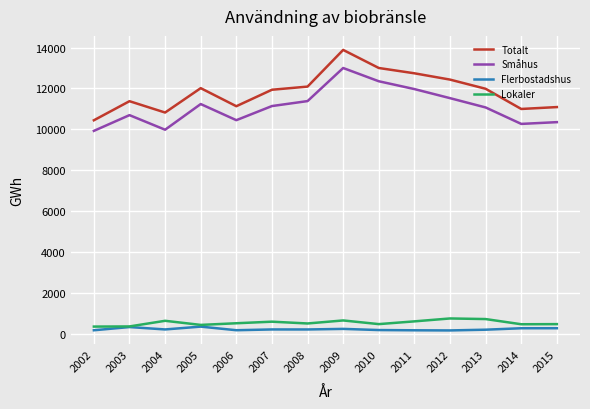

Is it true that Småhus equals 18921.5 at 2005?

False